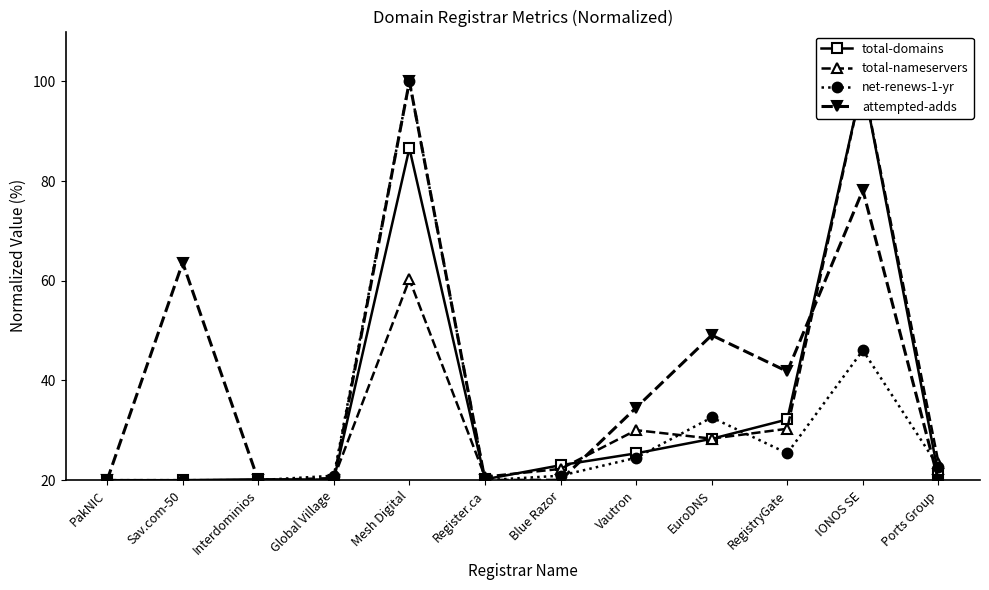

What is the maximum value for total-nameservers?

100.0